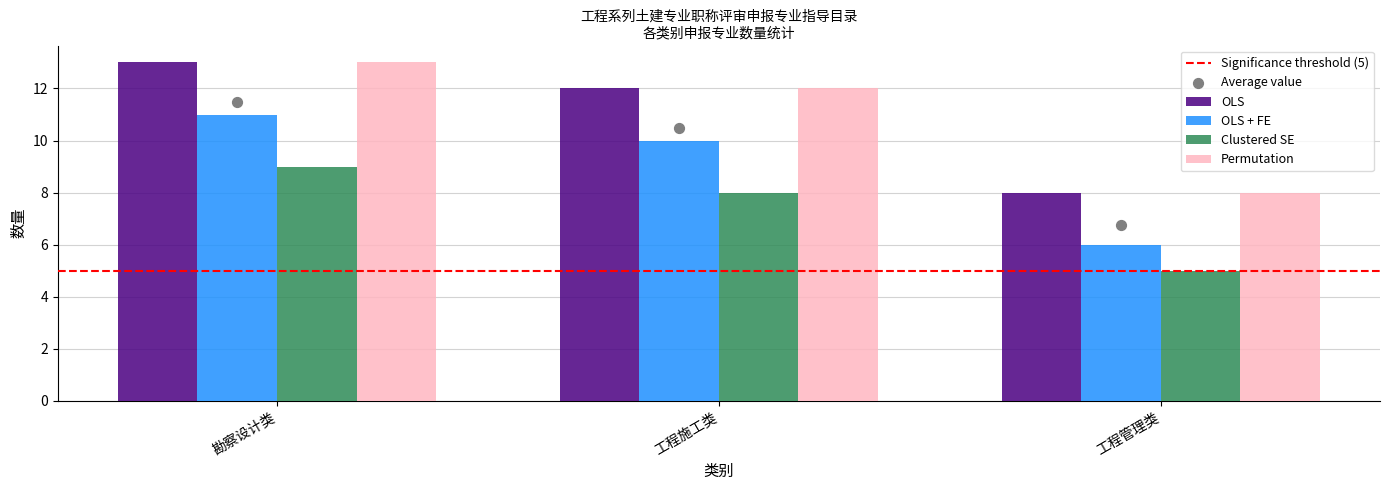

Which series has the largest total across all categories?

OLS